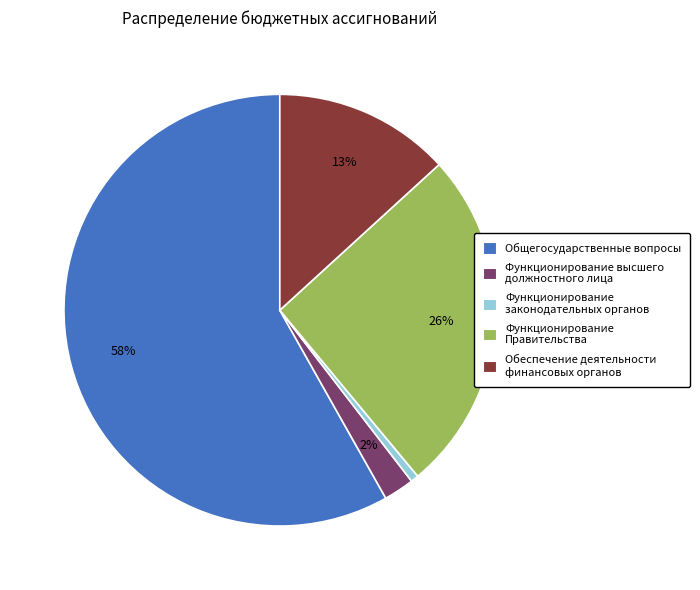

To the nearest percent, what is the difference between the Общегосударственные вопросы and Функционирование Правительства slice percentages?

32%